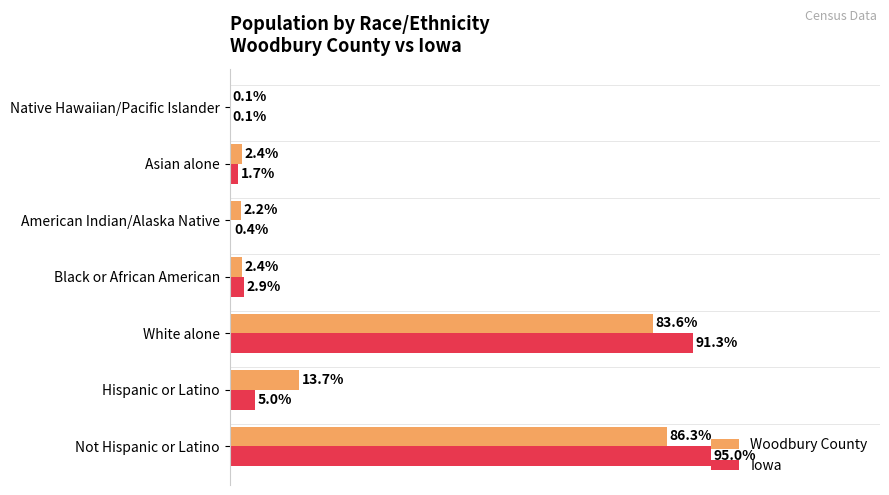

Is the value of Iowa at Hispanic or Latino greater than the value of Woodbury County at Asian alone?

Yes